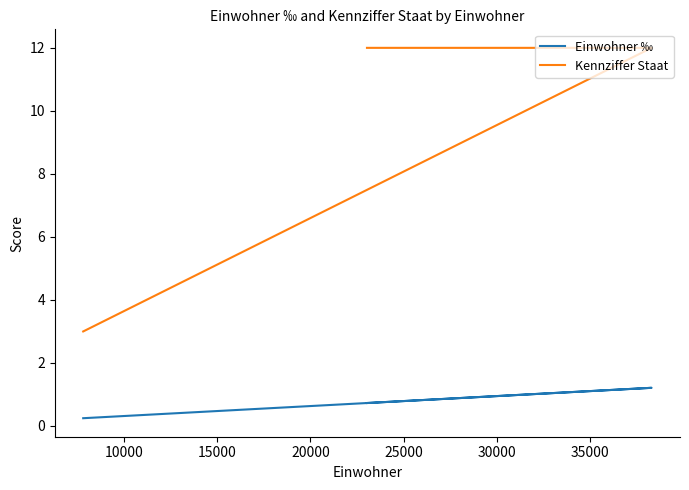

Count the number of data series in this chart.

2